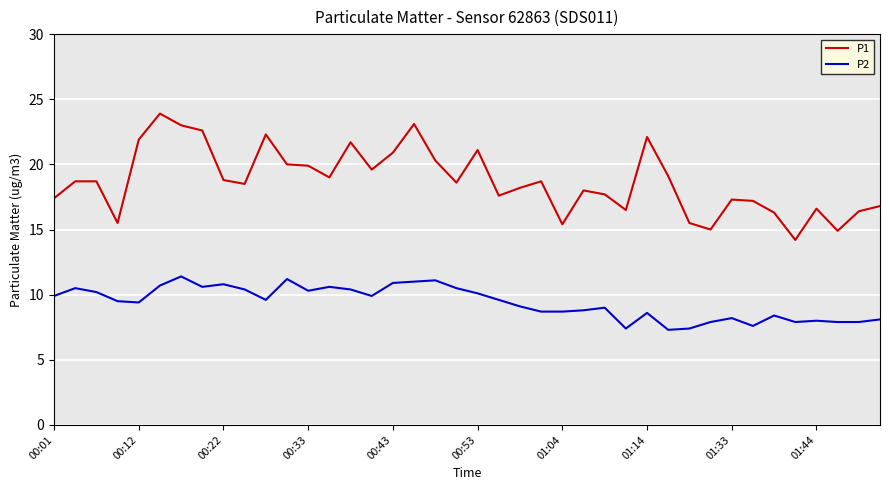

List the series in order of their peak value, lowest first.

P2, P1